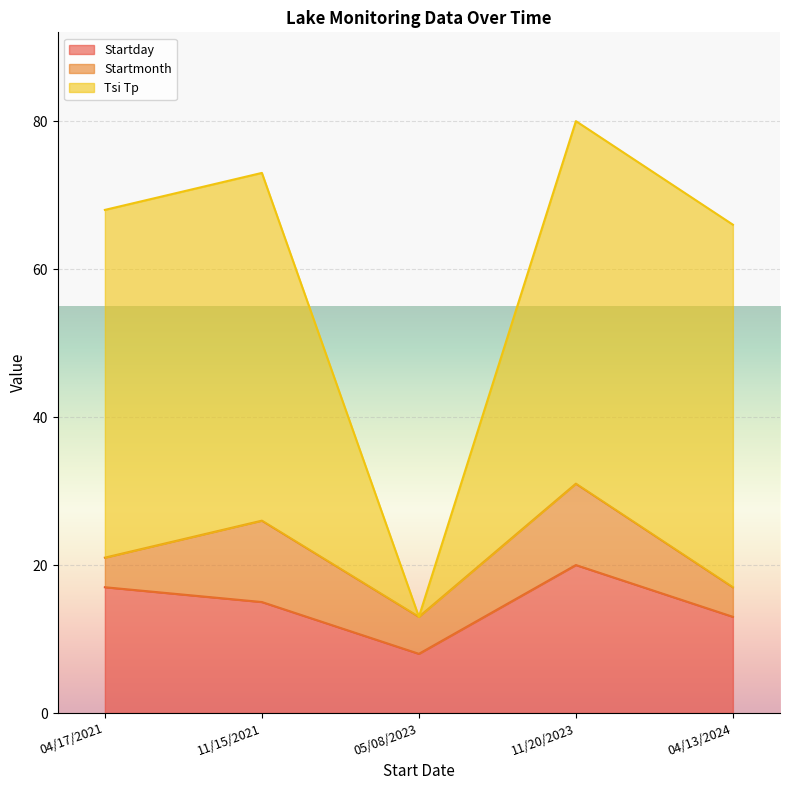

True or false: Startday has a value of 26 at 11/15/2021.

False